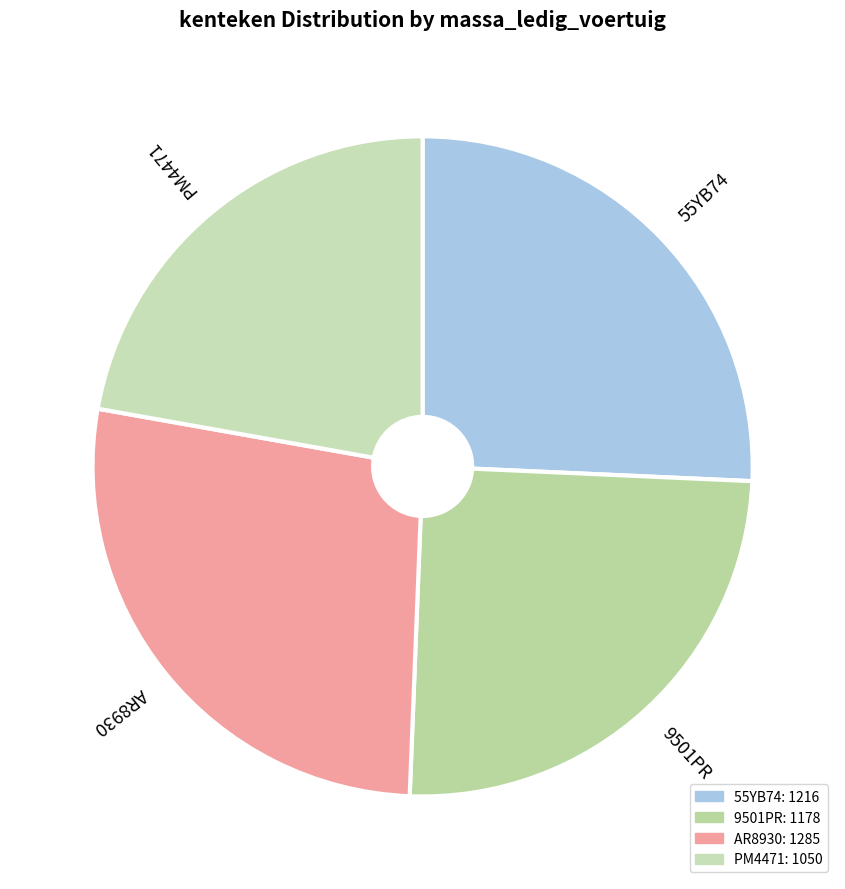

What is the smallest slice in the pie chart?

PM4471